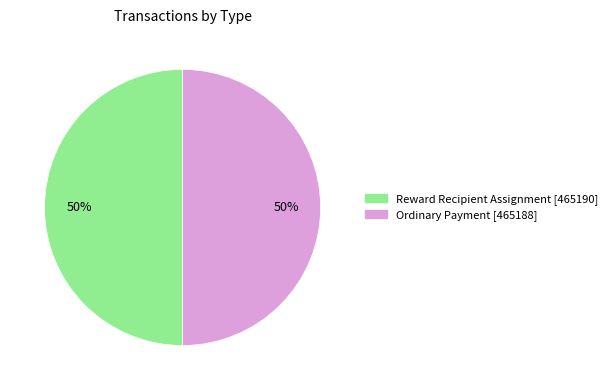

How many segments does this pie chart have?

2